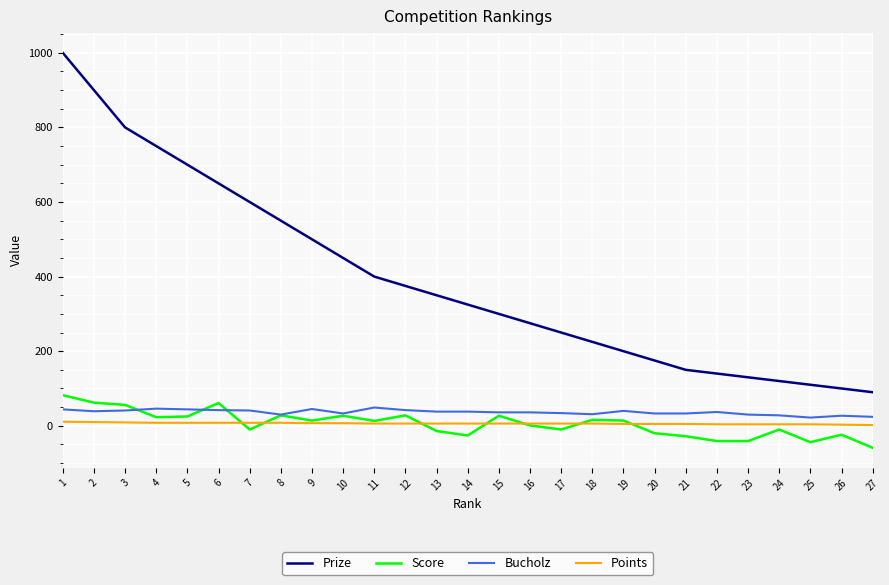

Read the Score value at 24.

-10